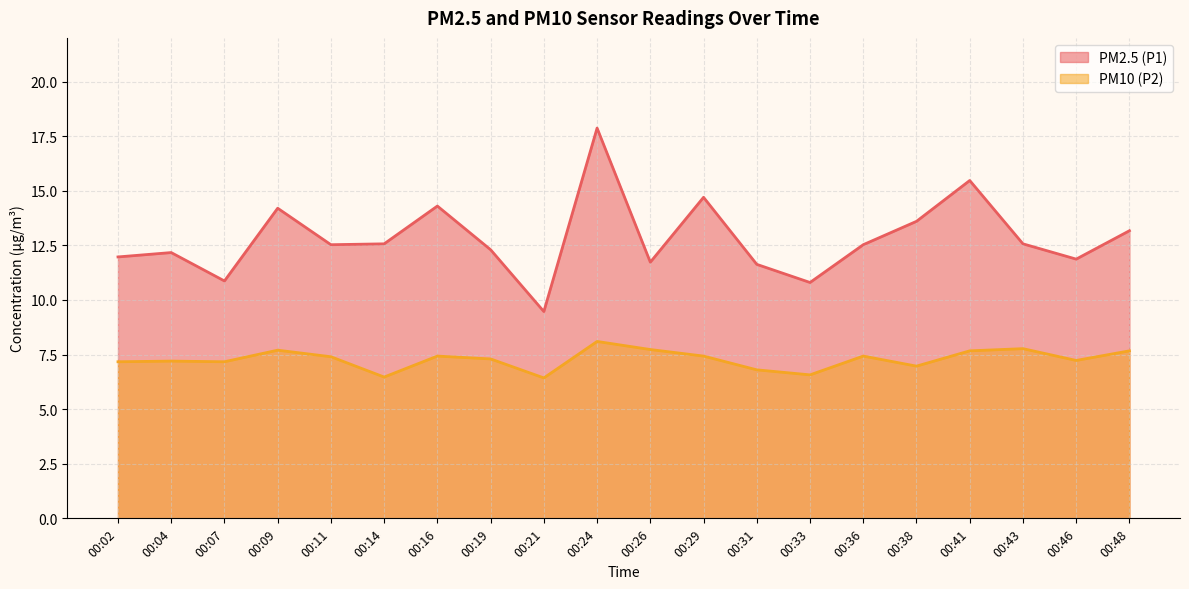

What are all the series names shown in the legend?

PM2.5 (P1), PM10 (P2)